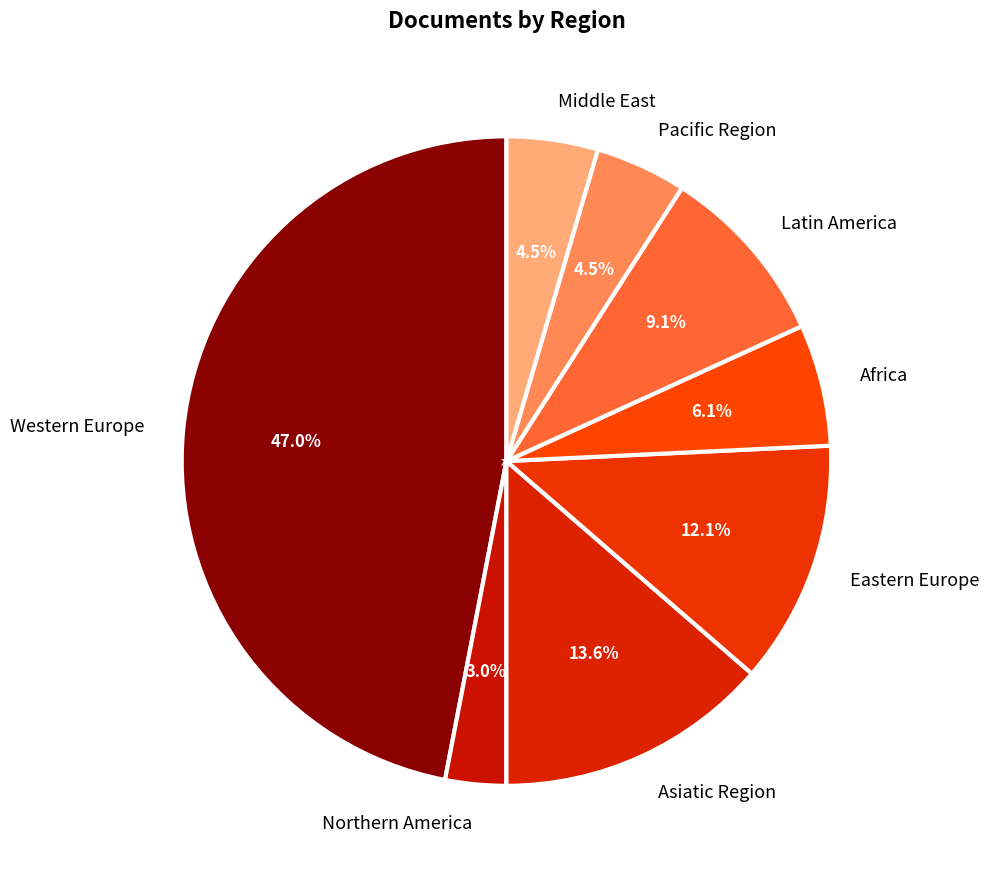

What is the smallest slice in the pie chart?

Northern America